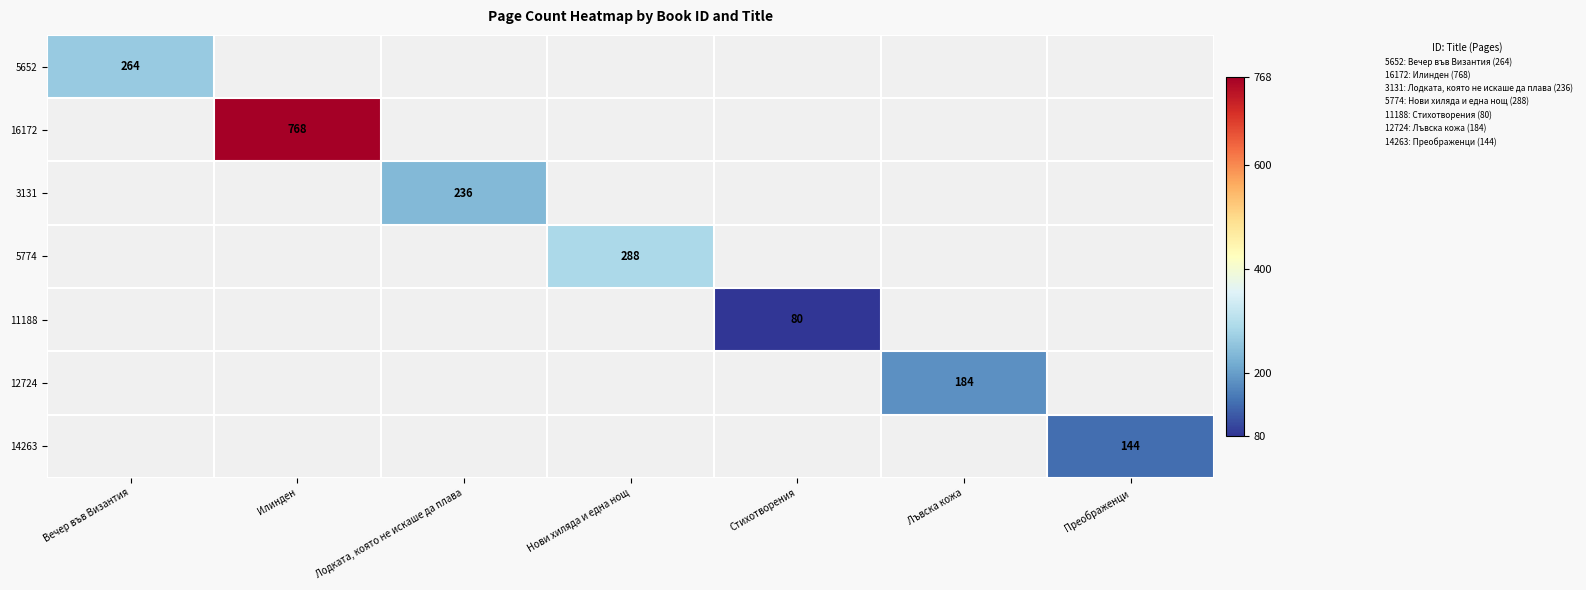

Is the value of 5652 at Преображенци greater than the value of 3131 at Лодката, която не искаше да плава?

No